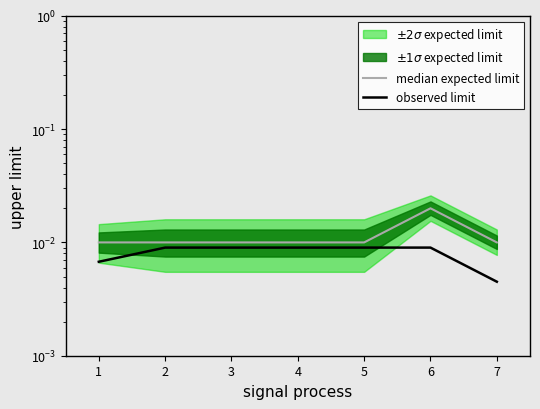

Rank the categories by observed limit value from lowest to highest.

7, 1, 2, 3, 4, 5, 6